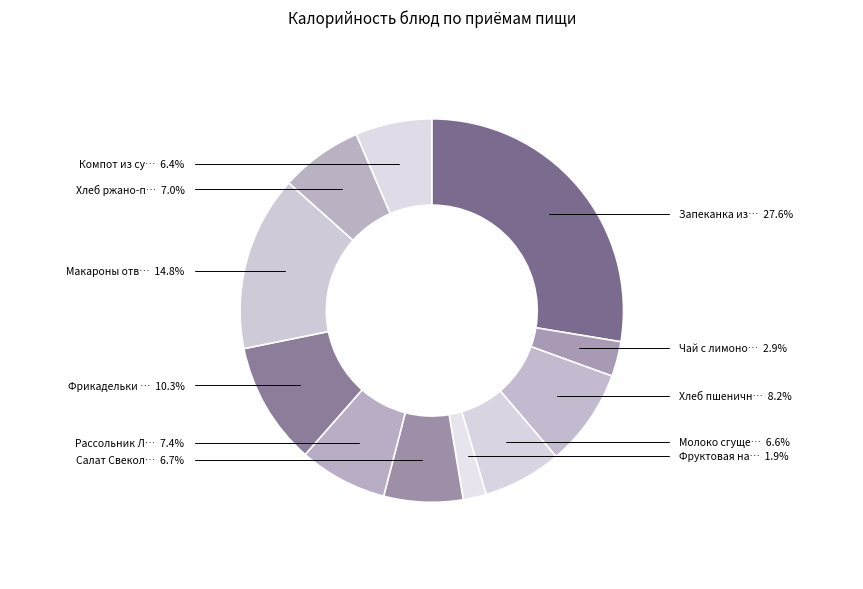

What portion of the pie excludes Молоко сгущеное?

93.4%